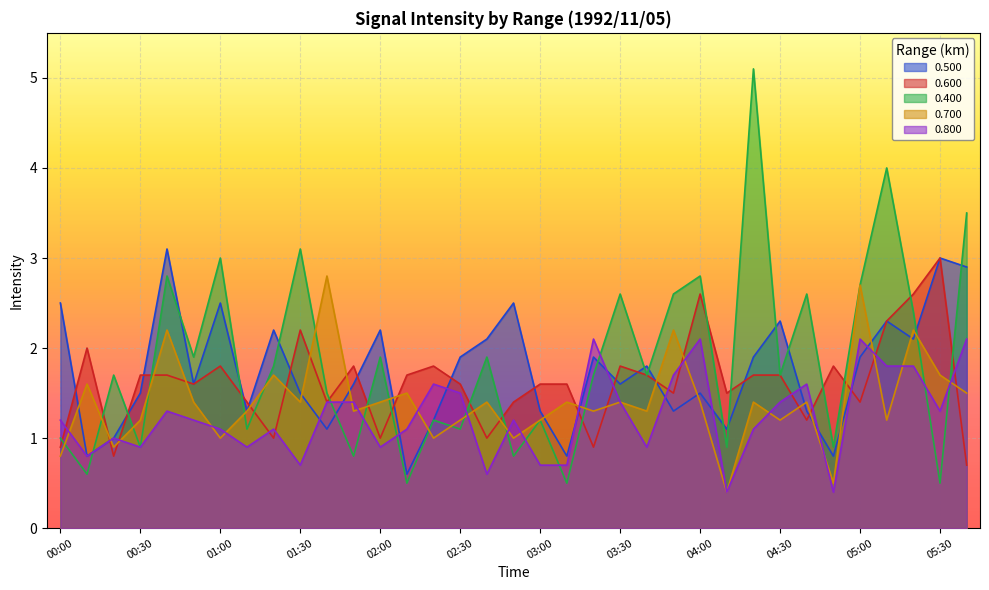

Which series has the widest spread of values?

0.400